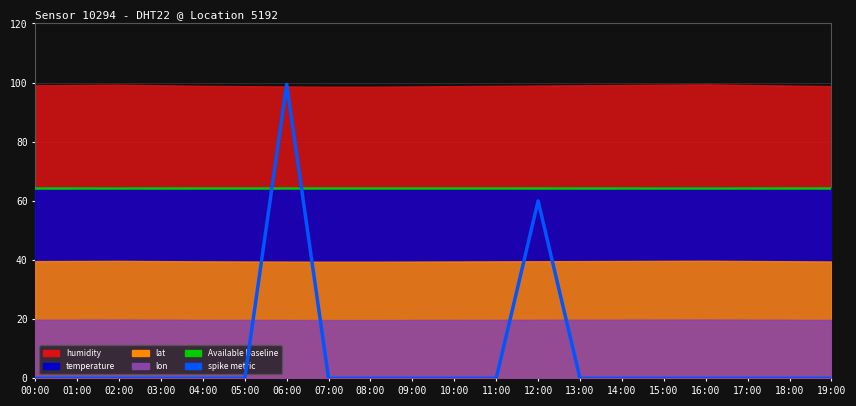

True or false: humidity has more than 1 points higher than both neighbors.

True